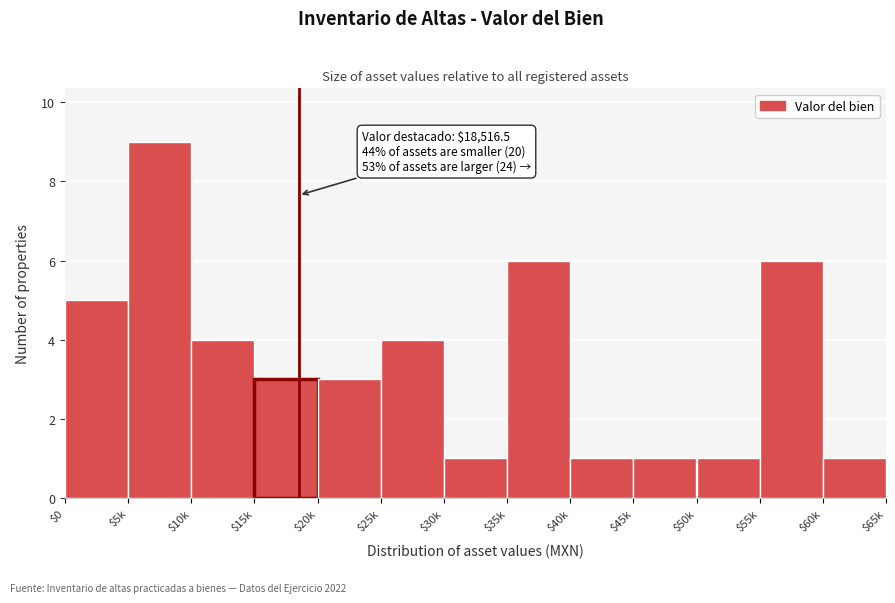

Reading right to left, what are all the values shown in this chart?

1	6	1	1	1	6	1	4	3	3	4	9	5